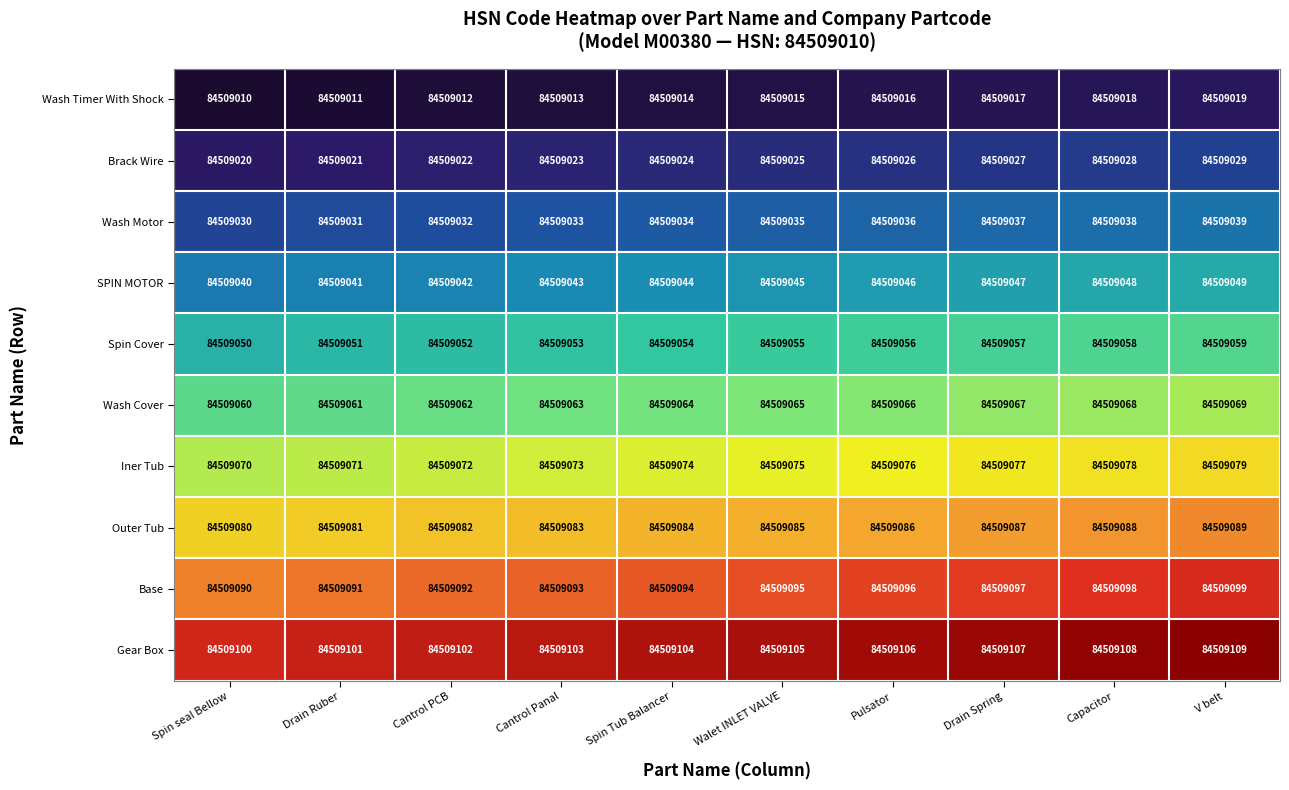

What is the difference between the Brack Wire values at Drain Ruber and Pulsator?

5